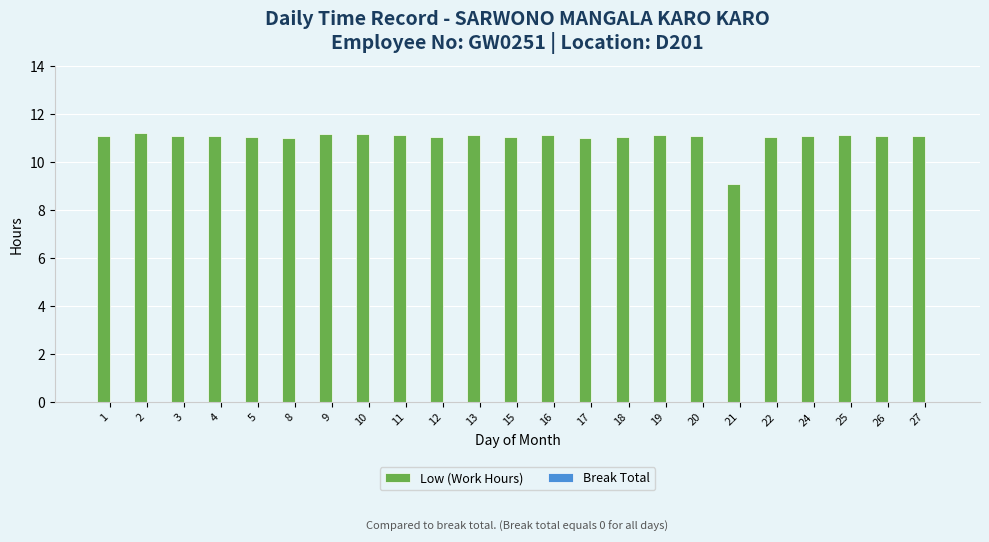

What is the ratio of the value at 19 to the value at 9?

1.0